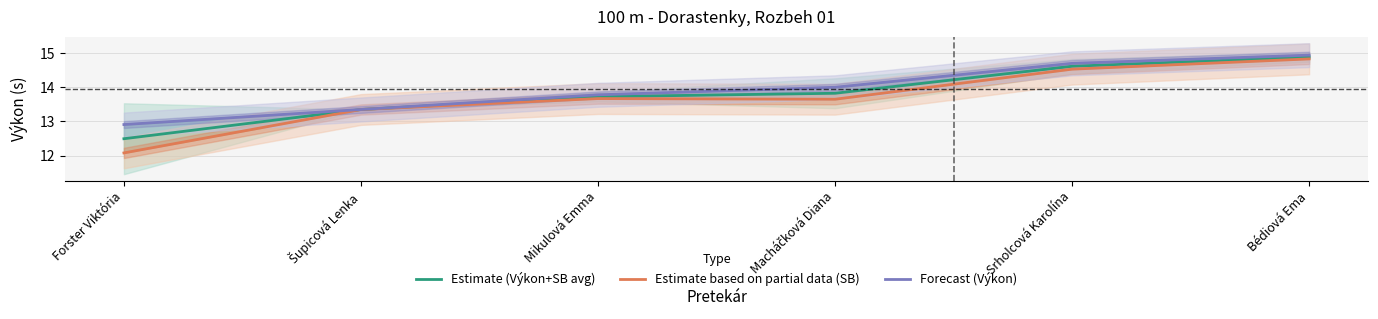

Which series has the largest range (max minus min)?

Estimate based on partial data (SB)